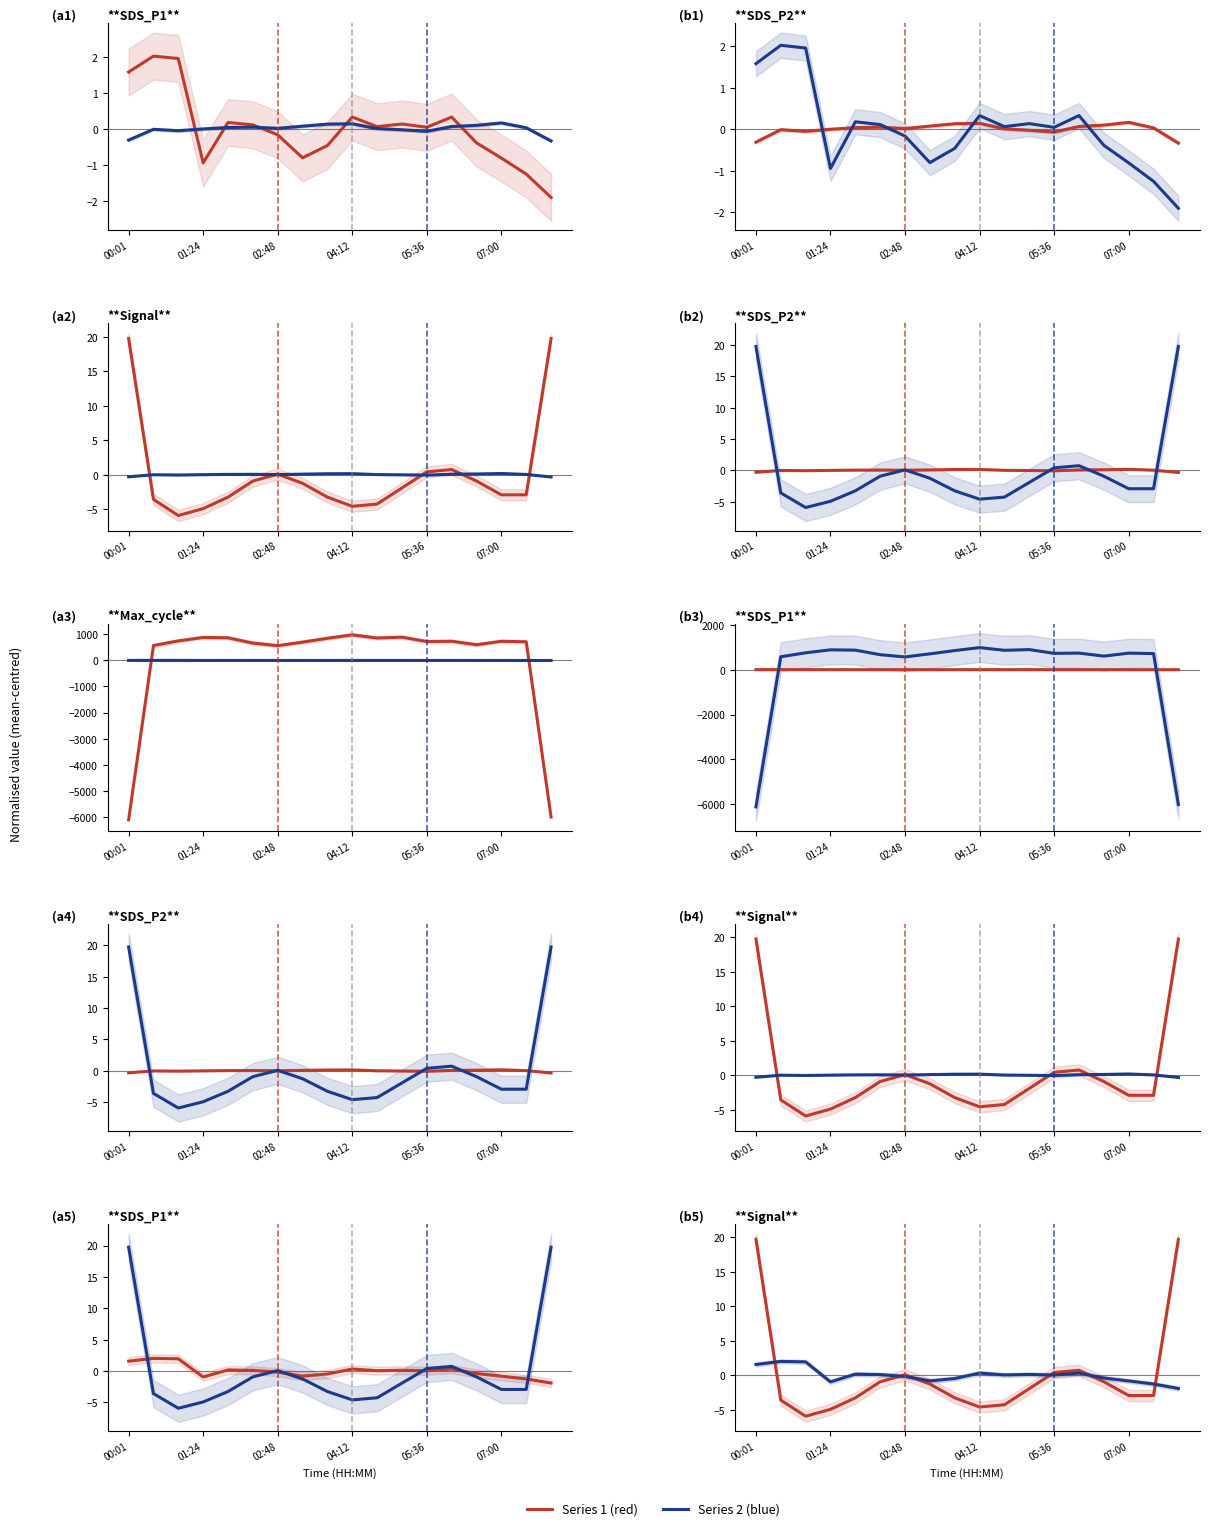

What position from the right is 04:12?

9